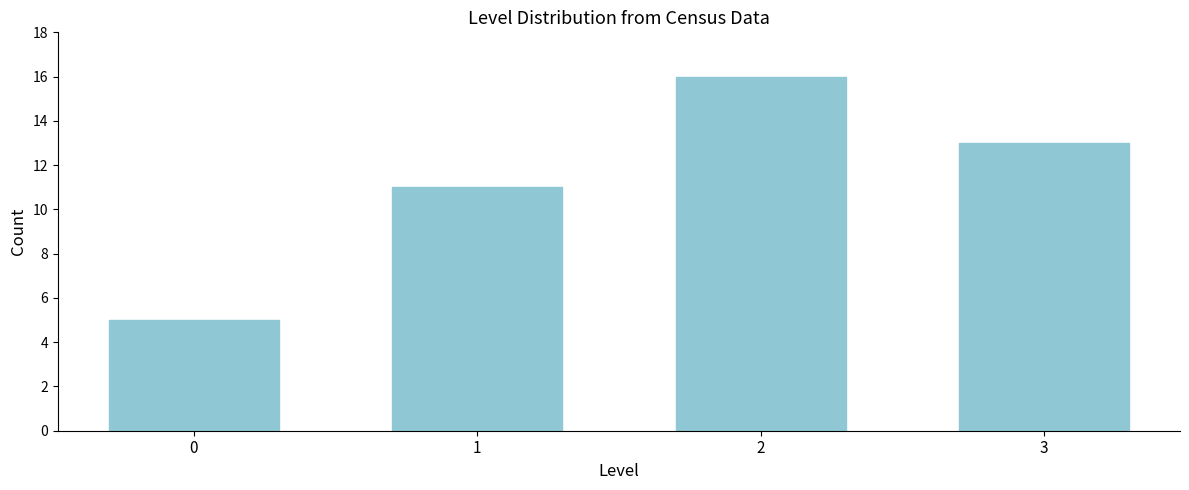

Reading left to right, what are all the values shown in this chart?

0=5	1=11	2=16	3=13